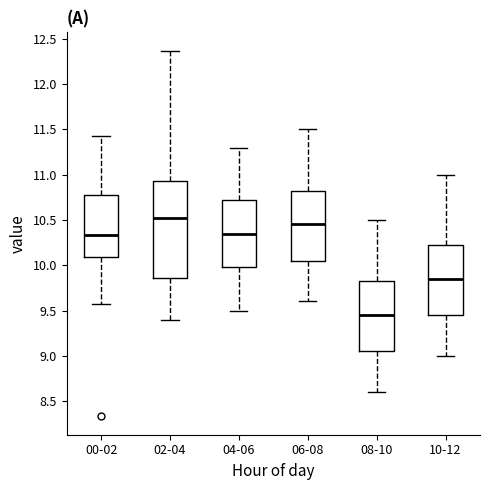

Which box has the lowest median line?

08-10